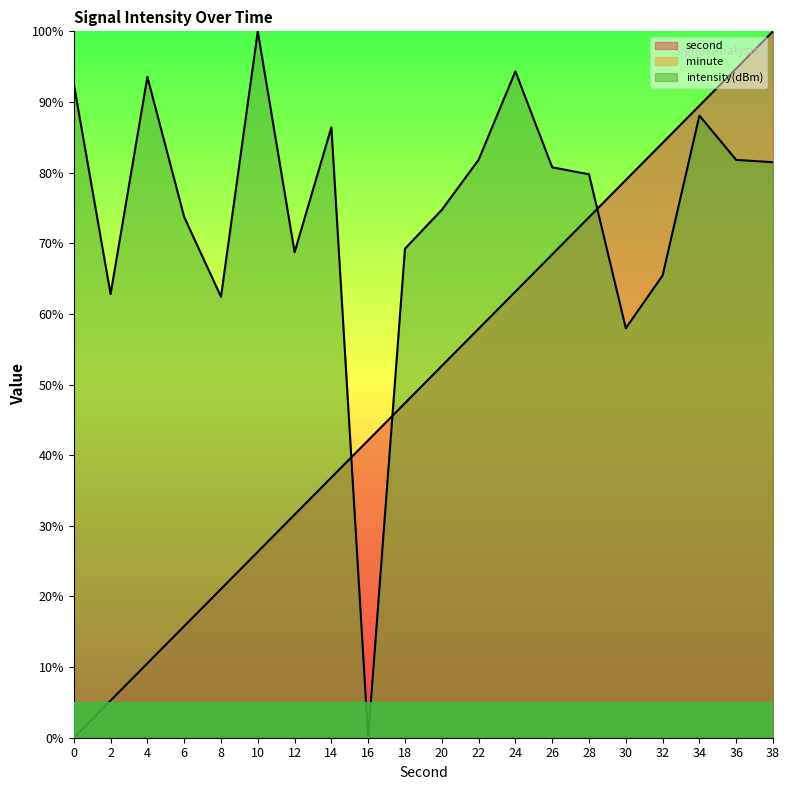

Which category has the highest value in the intensity(dBm) series?

10